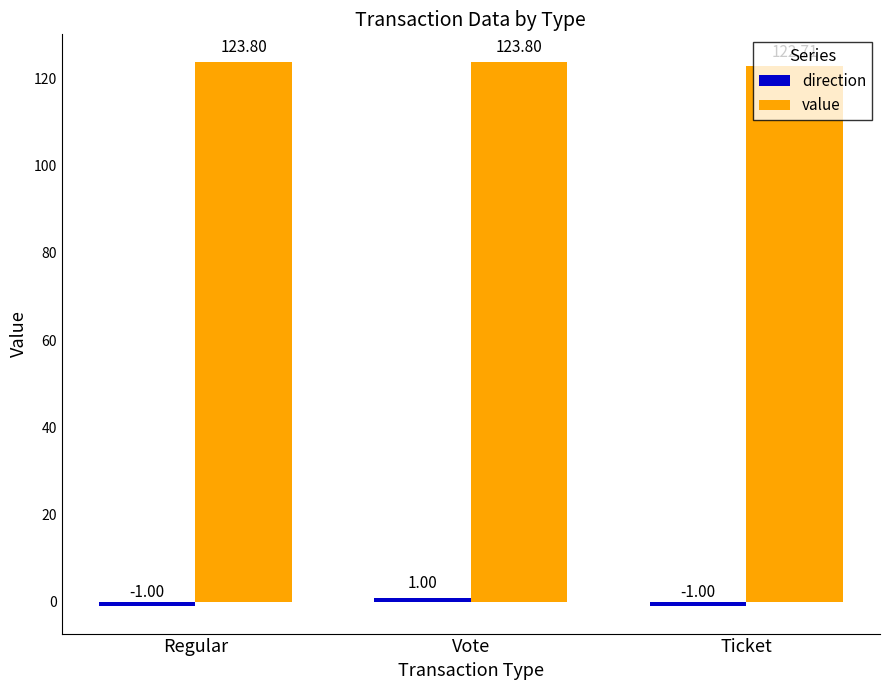

How many distinct data groups are displayed?

2